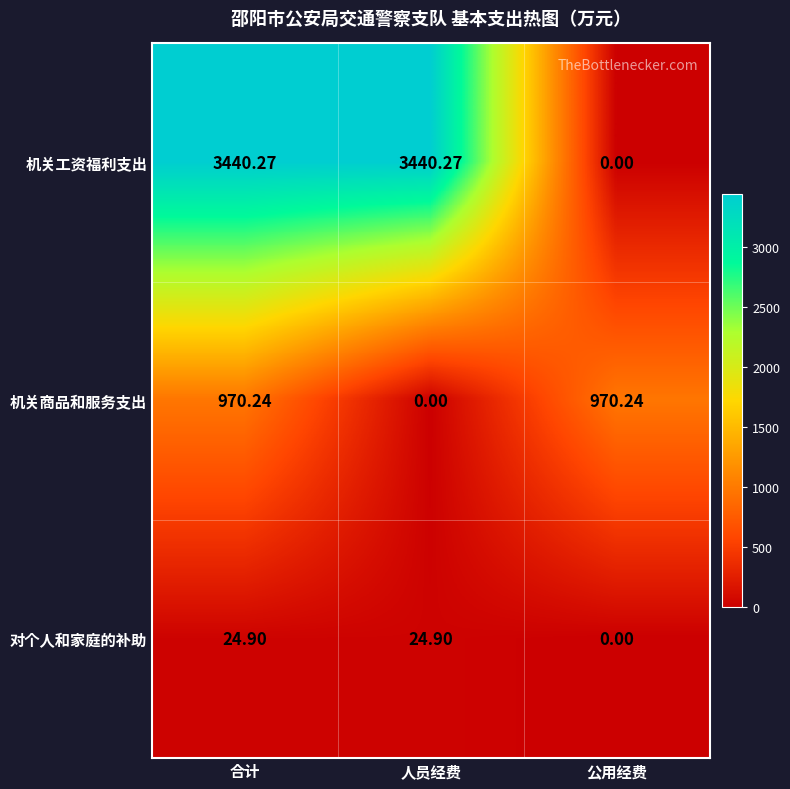

Which series changed the most between 合计 and 人员经费?

机关商品和服务支出